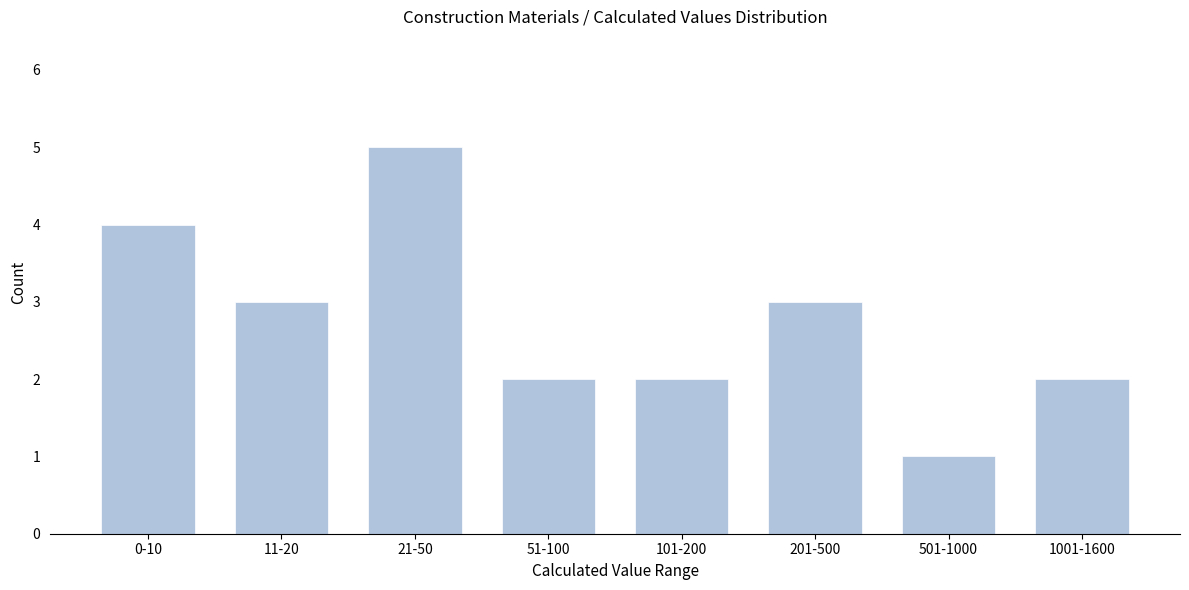

Reading right to left, transcribe all the data shown in this chart.

2	1	3	2	2	5	3	4